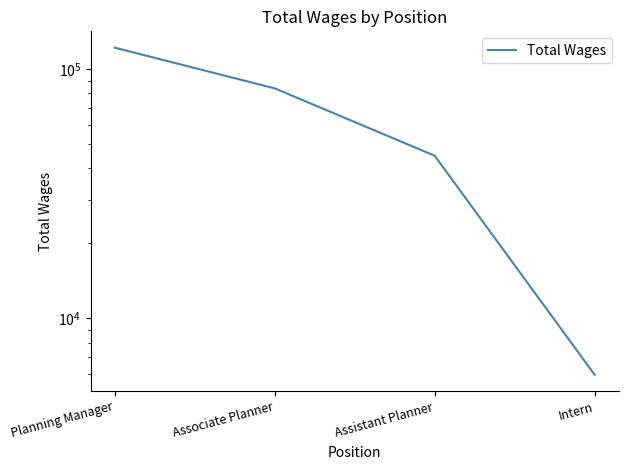

List the labels in order of value, largest first.

Planning Manager, Associate Planner, Assistant Planner, Intern